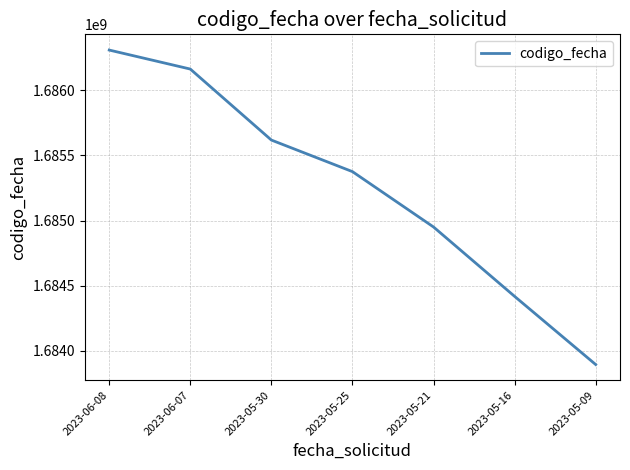

At which category does the chart reach its peak across all series?

2023-06-08